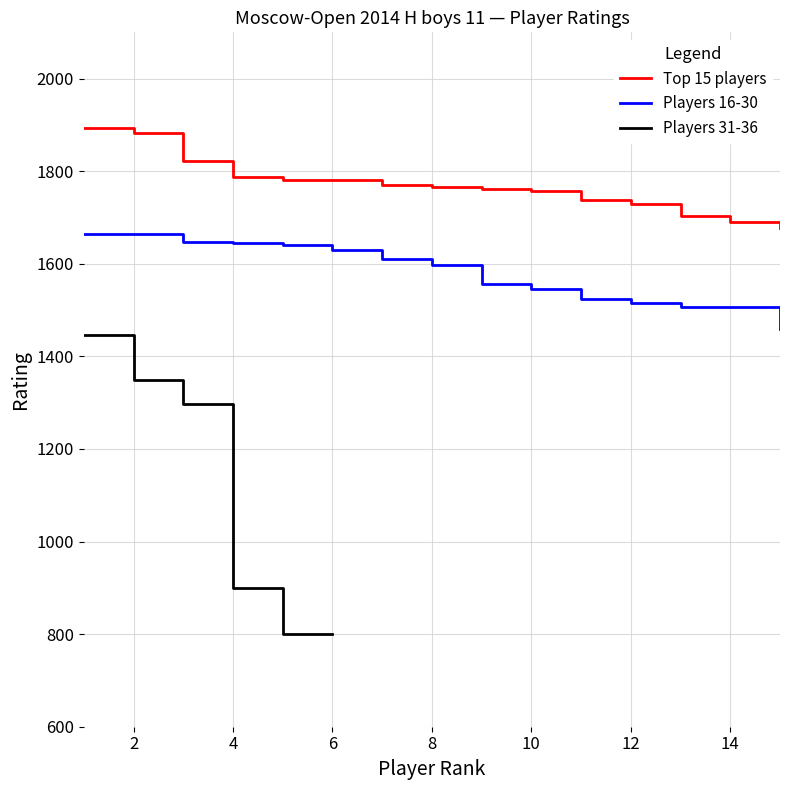

True or false: Top 15 players and Players 16-30 intersect in this chart.

False